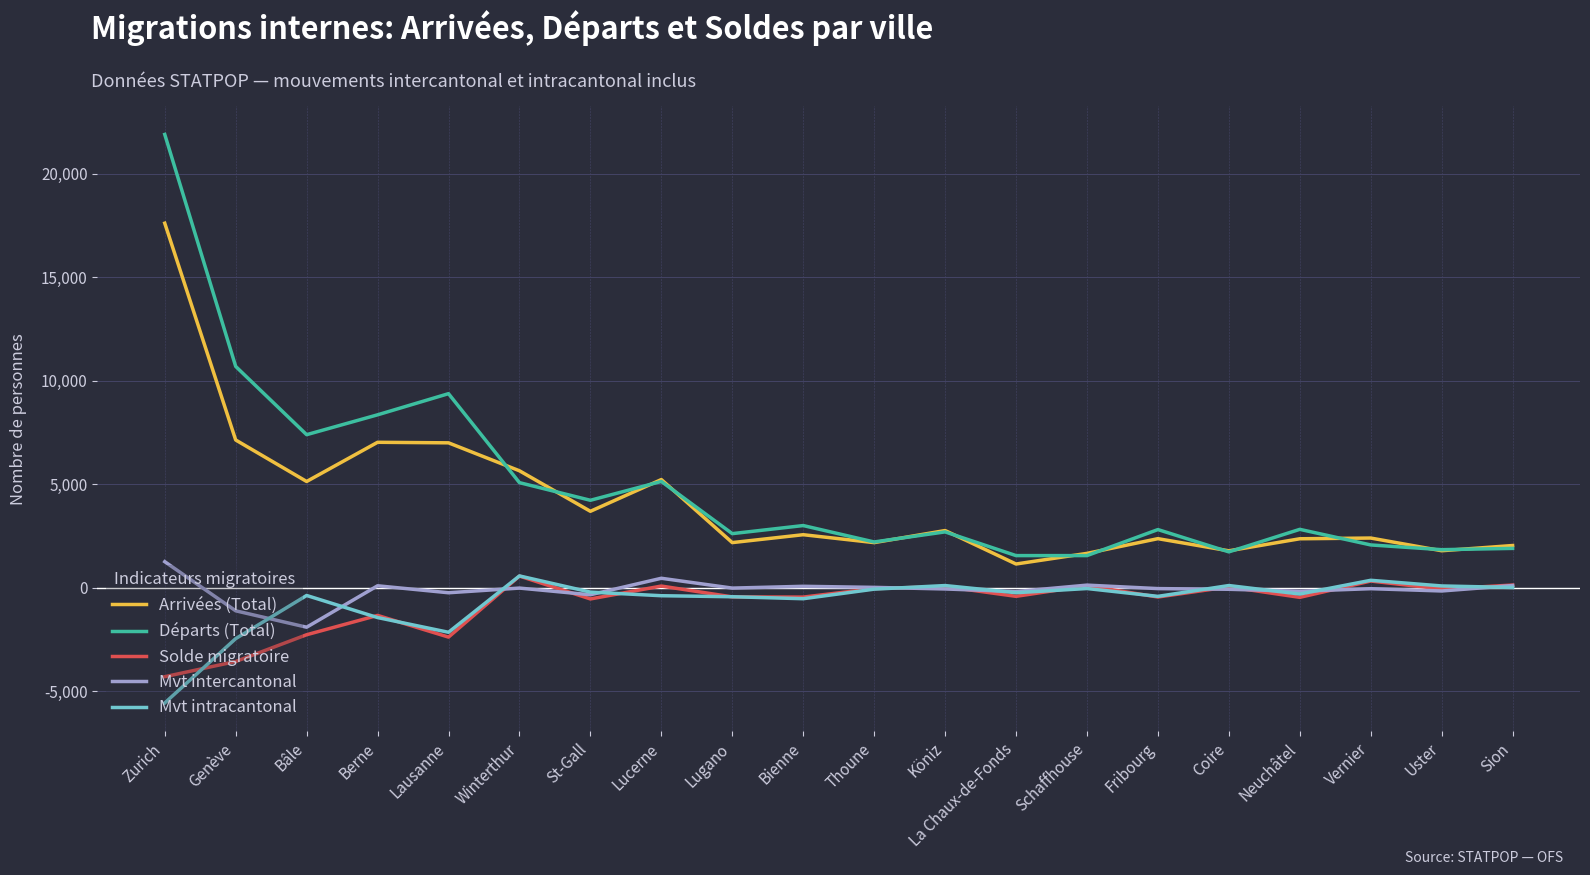

Does the chart have visible grid lines?

Yes